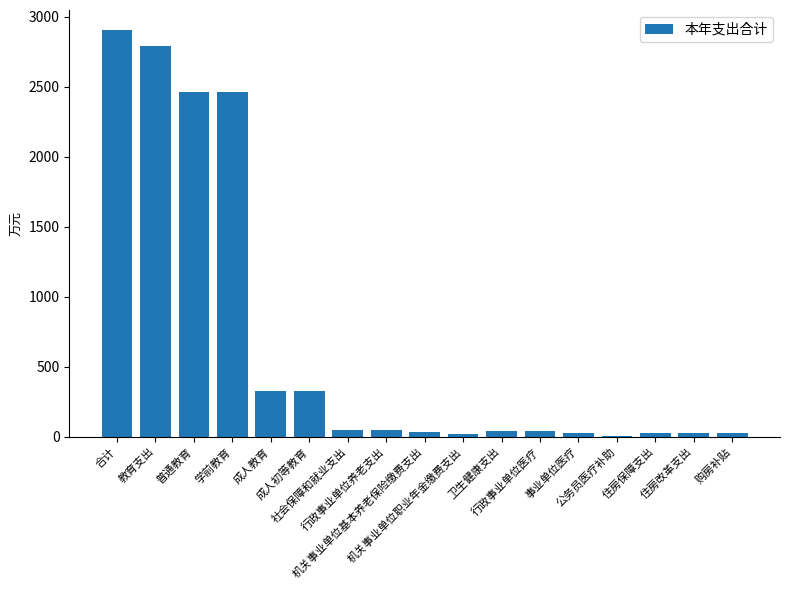

What is the greatest value displayed?

2901.3